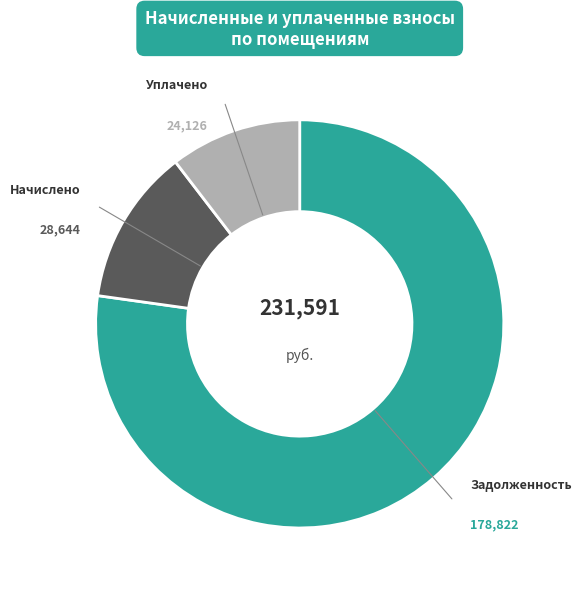

Is there a majority slice in this chart?

Yes